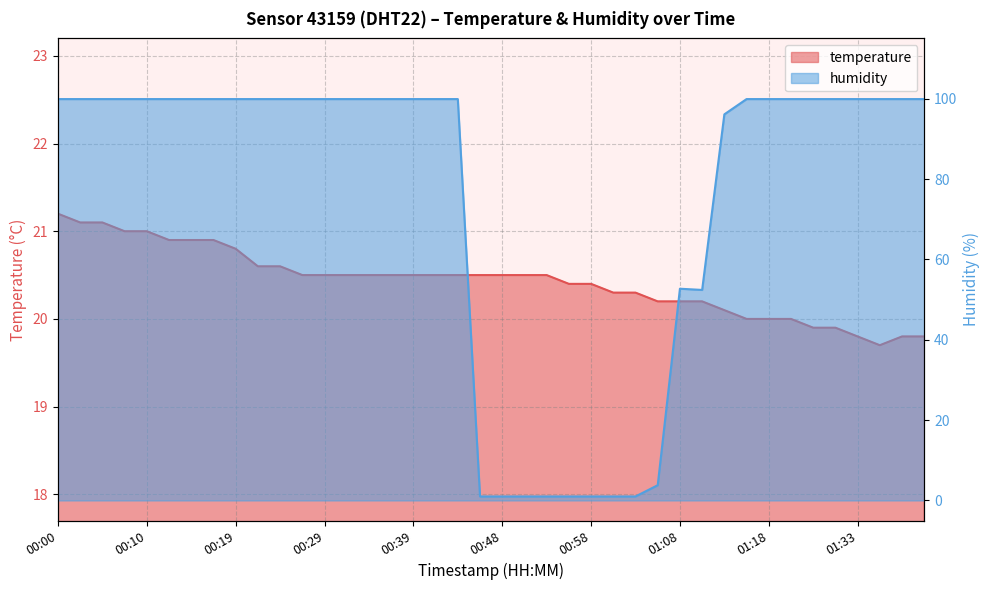

What is the difference between the highest and lowest values at 00:22?

79.3